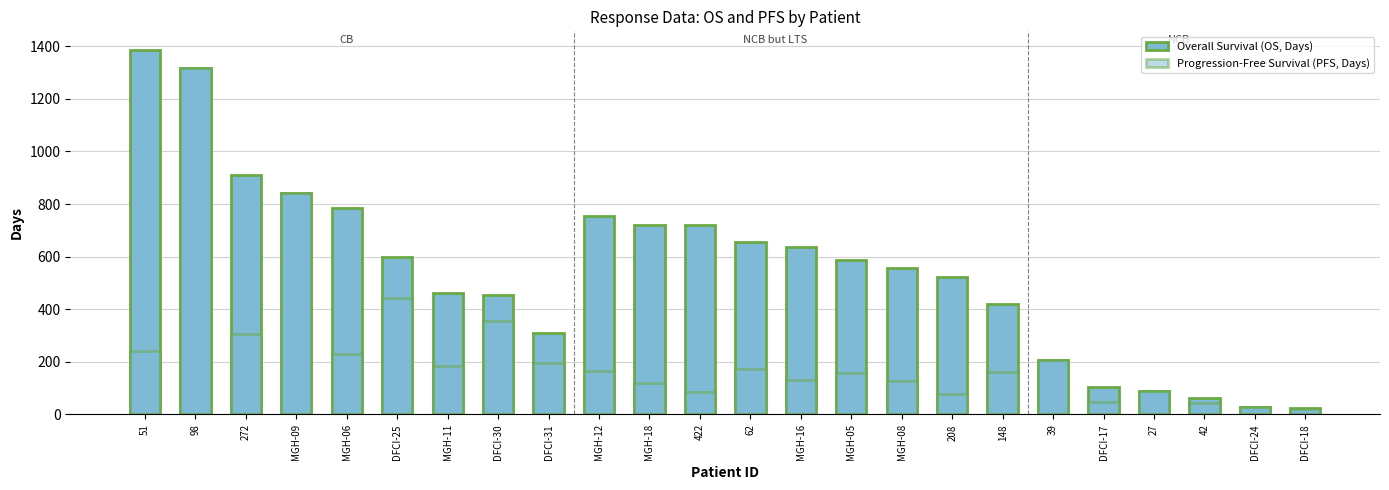

Between MGH-06 and MGH-11, which series saw the biggest shift?

Overall Survival (OS, Days)